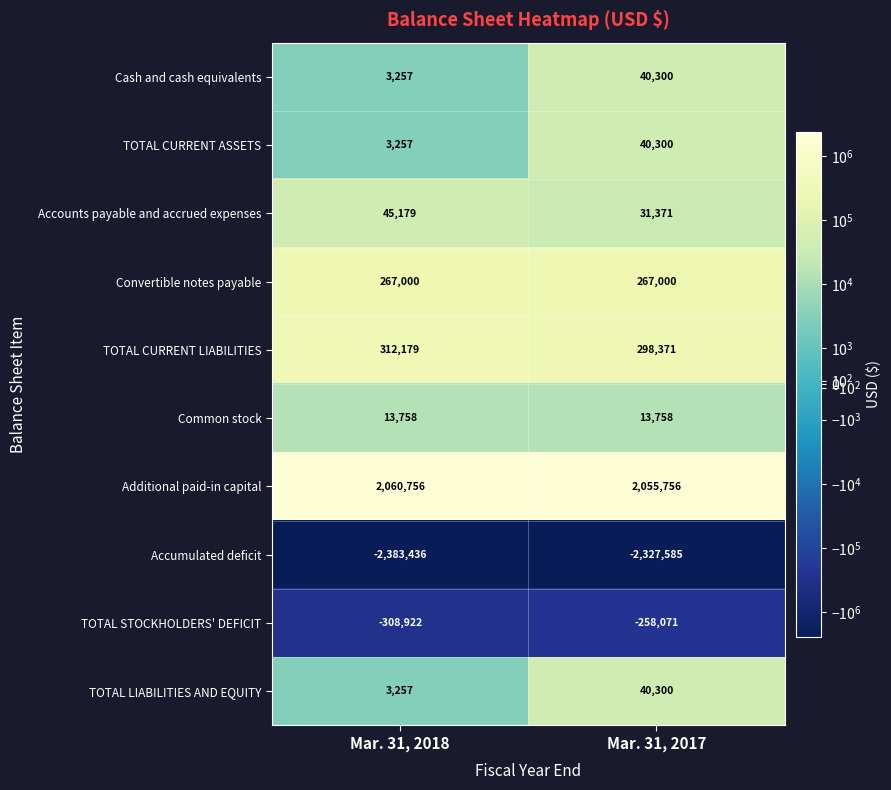

What is the total value across all series at Mar. 31, 2017?

201500